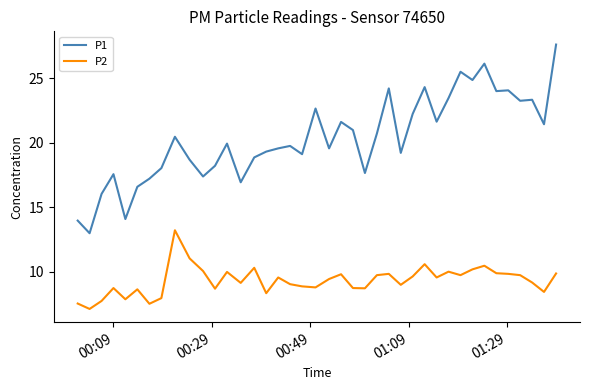

What is the difference between the maximum and minimum values in the P1 series?

14.6